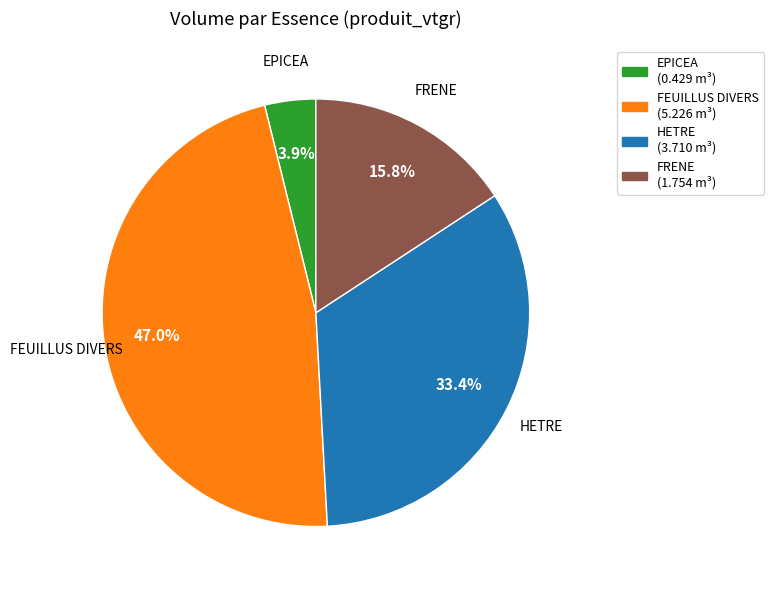

True or false: FEUILLUS DIVERS accounts for 47% of the total.

True